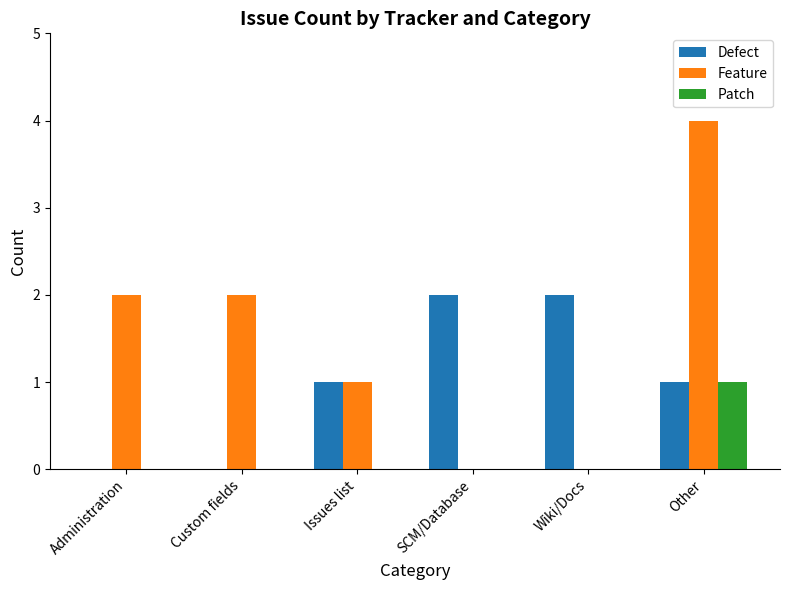

What is the greatest value displayed?

4